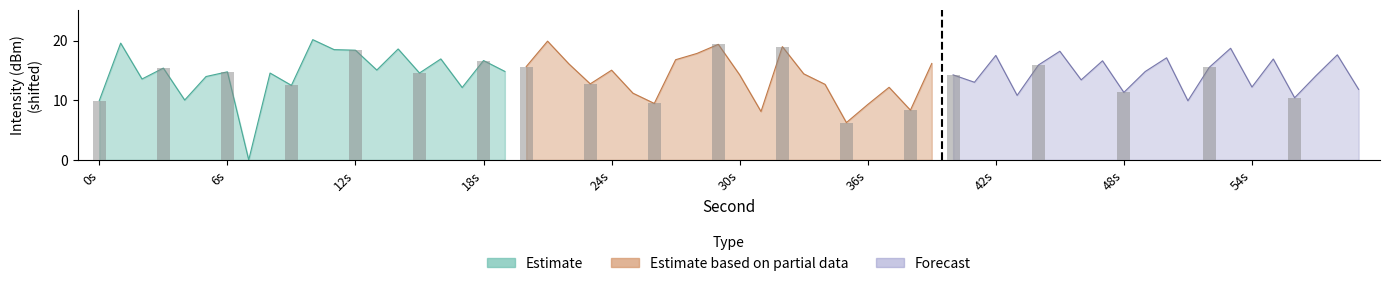

What is the difference between the second highest and second lowest values in the Forecast series?

7.8